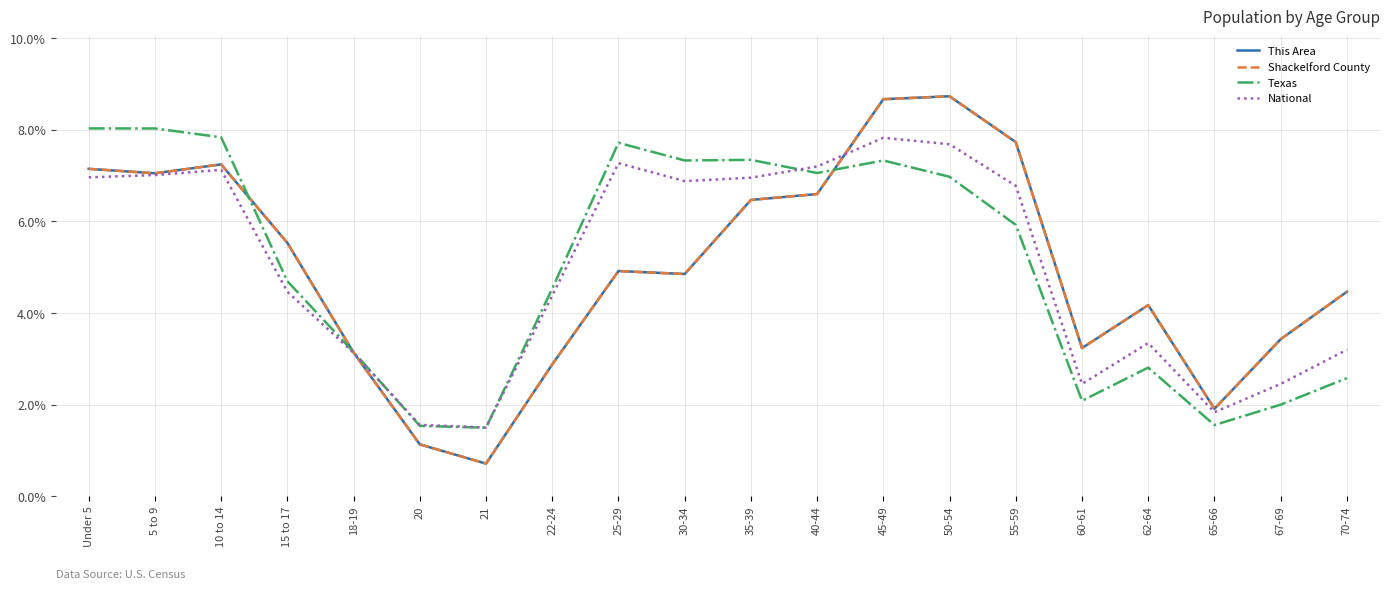

Which series has the largest total across all categories?

This Area